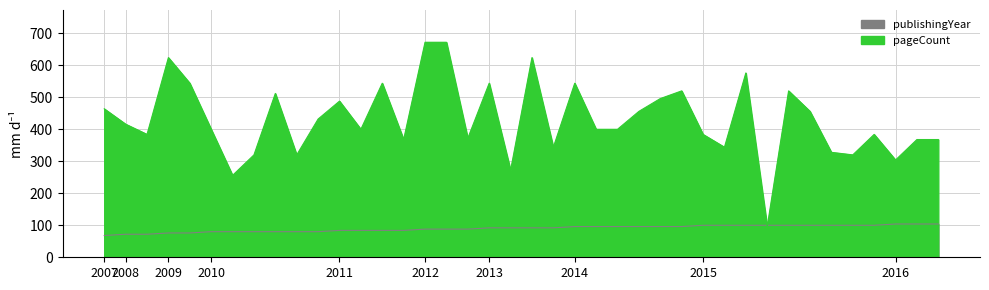

True or false: pageCount has a value of 256 at 6468.

True